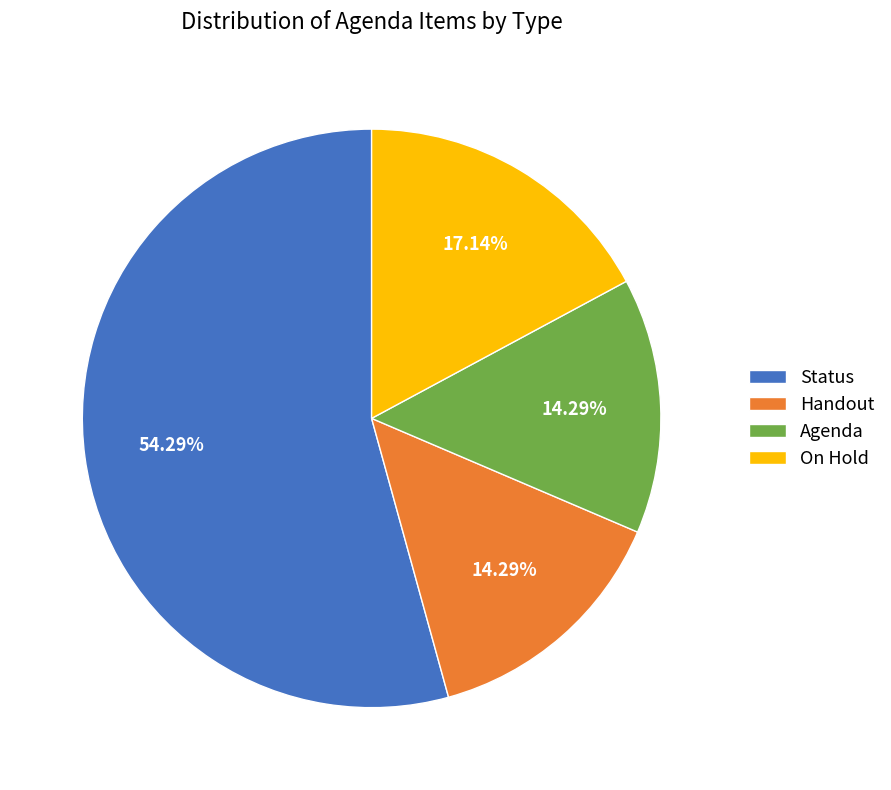

Which category has the biggest portion of the pie?

Status